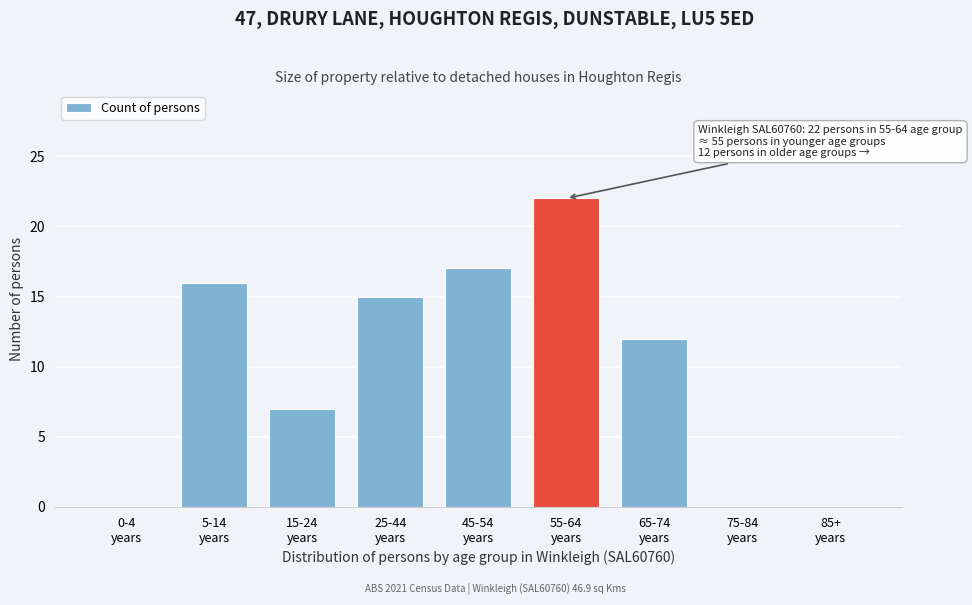

What is the greatest value displayed?

22